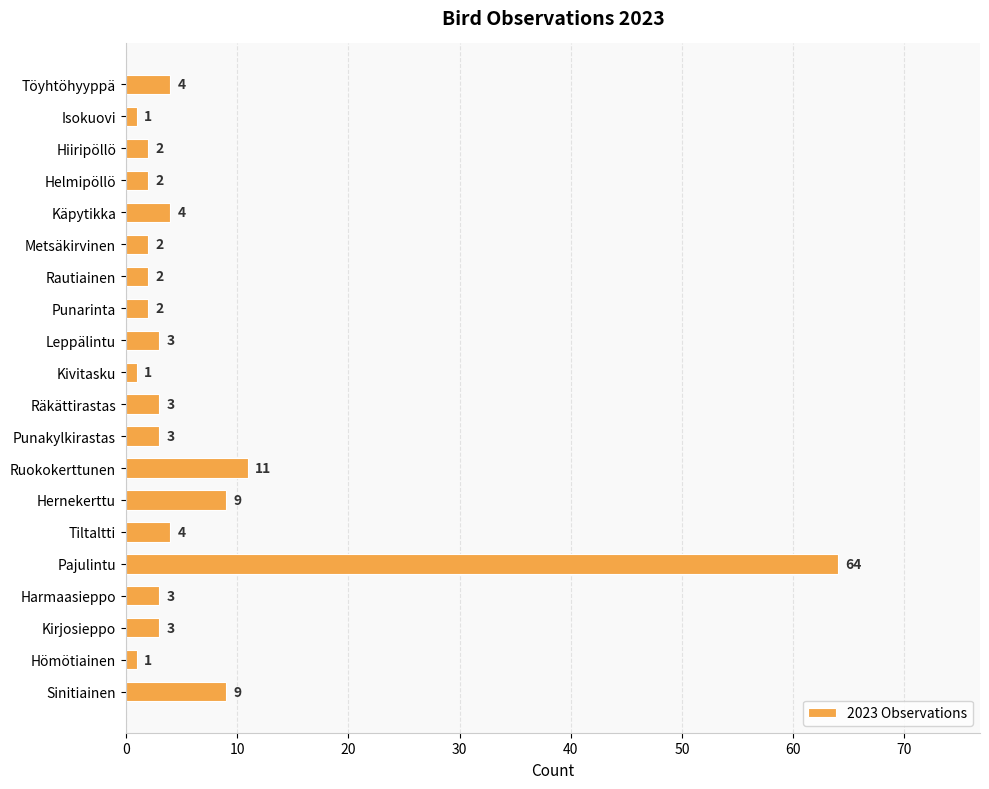

What is the difference between the maximum and second lowest values?

63